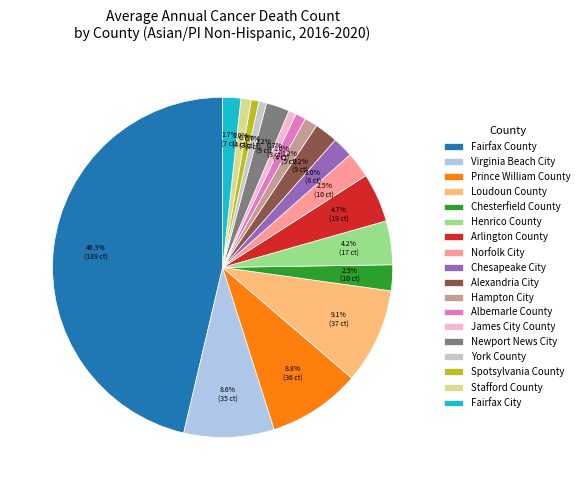

How much of the chart is everything except Arlington County?

95.3%